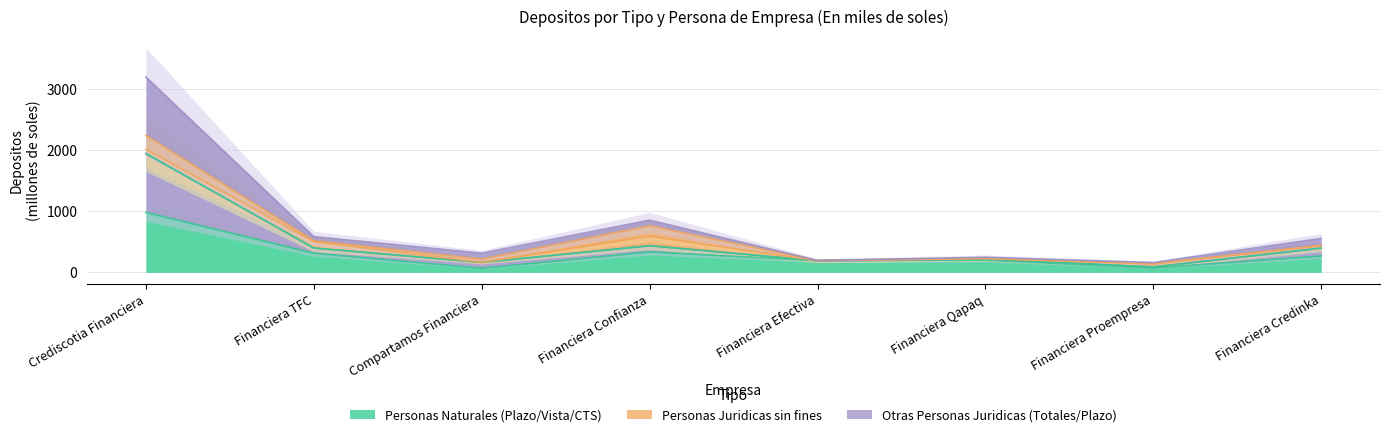

Which category has the highest value in the Otras Personas Juridicas (Depositos a Plazo) series?

Crediscotia Financiera